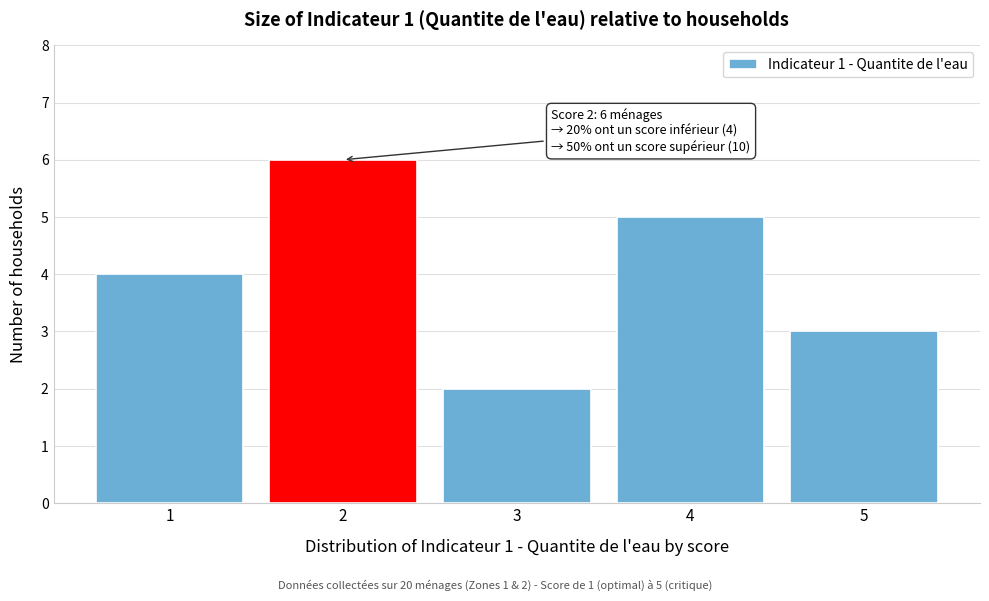

Which range on the x-axis has the tallest bar?

1.5 to 2.5